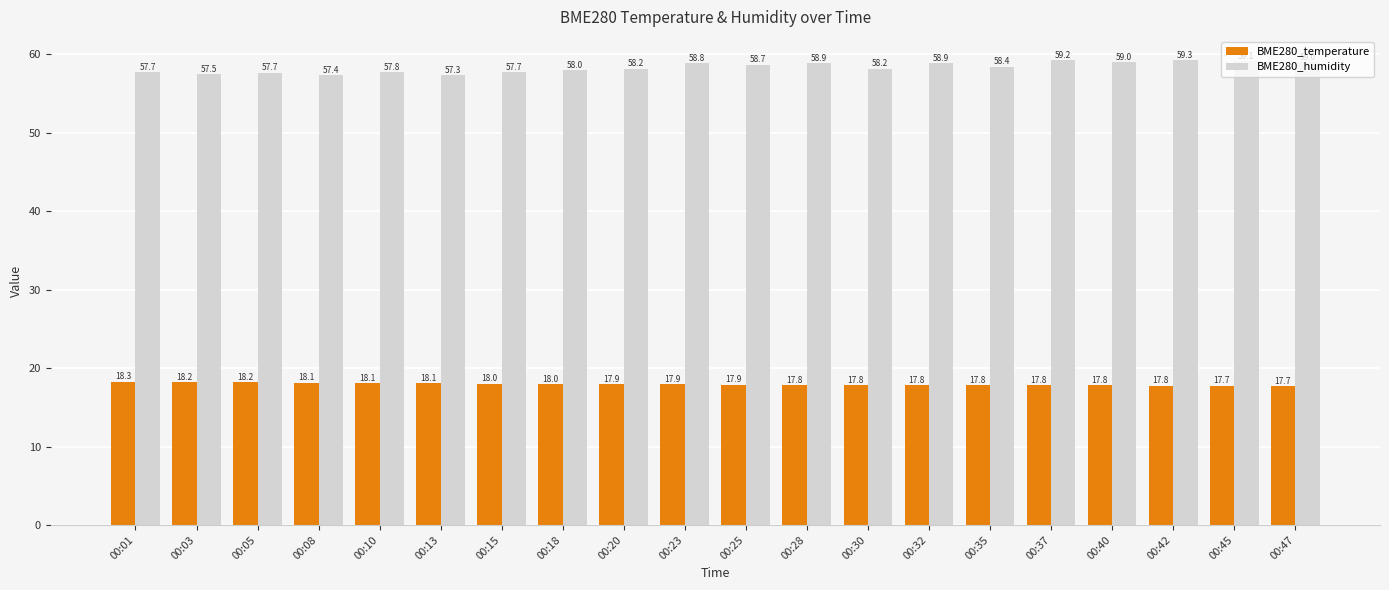

Does the chart contain any negative values?

No